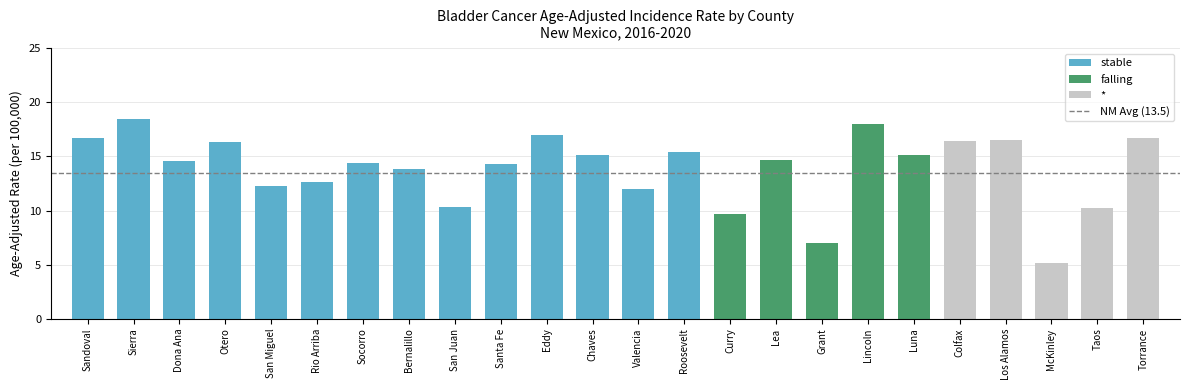

At which label is the value closest to 11?

San Juan